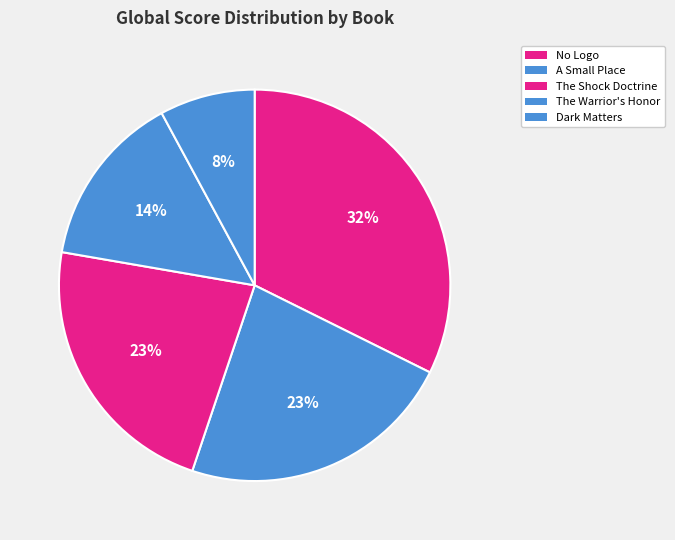

What is the change in value from A Small Place to The Warrior's Honor?

-31